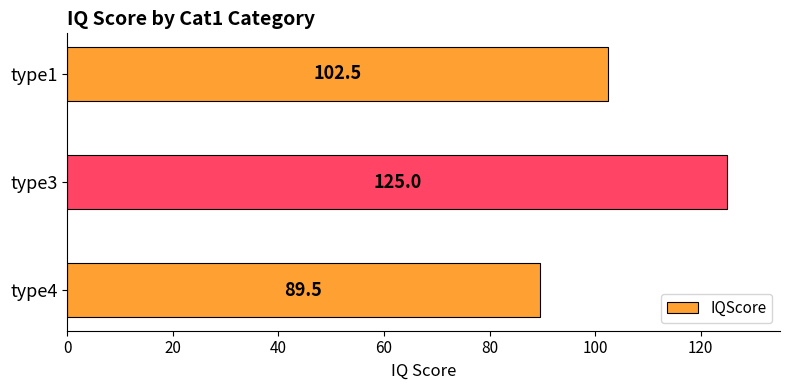

What is the greatest value displayed?

125.0